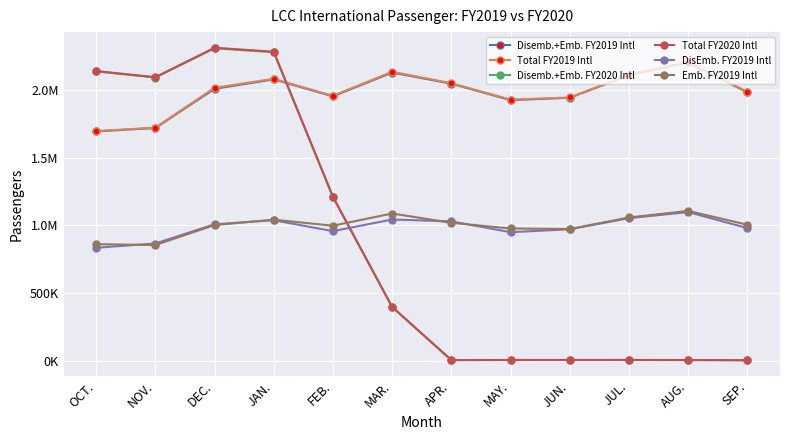

What is the label of the 1st point from the left?

OCT.